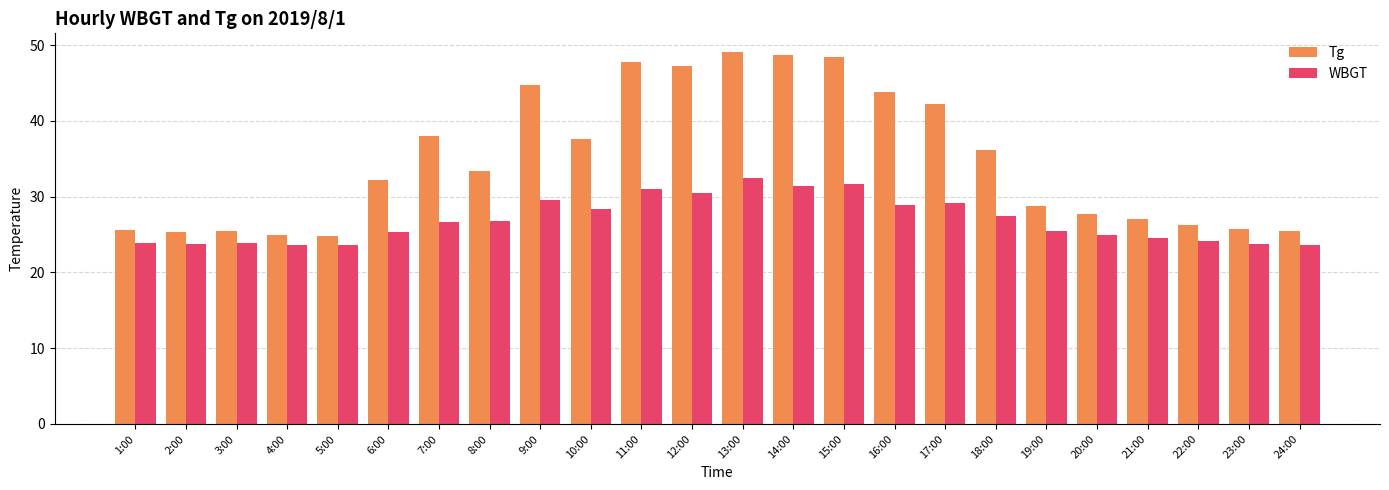

What is the sum of the WBGT values at 1:00 and 18:00?

51.4